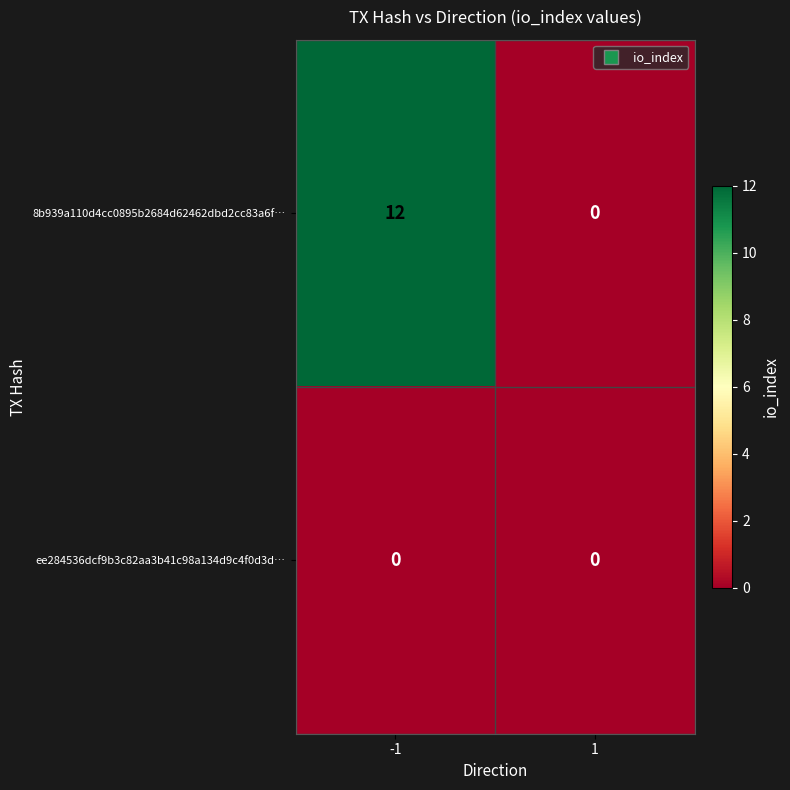

What is the total value across all series at -1?

12